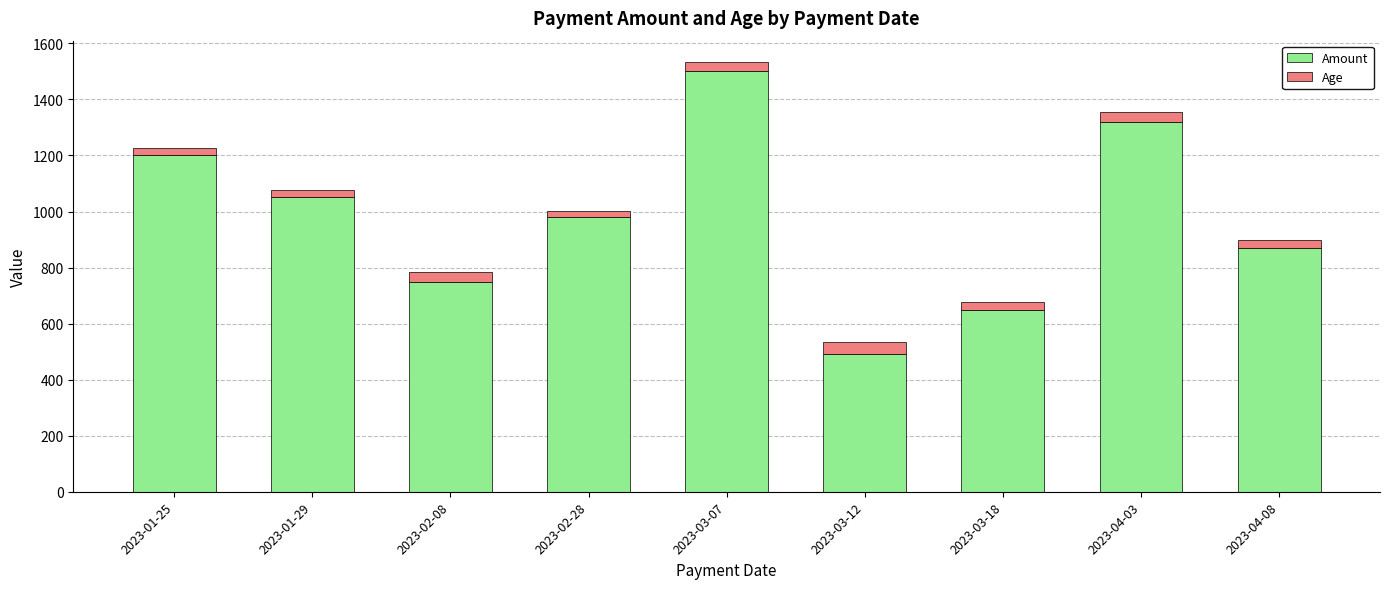

What is the average value of the Amount series?

979